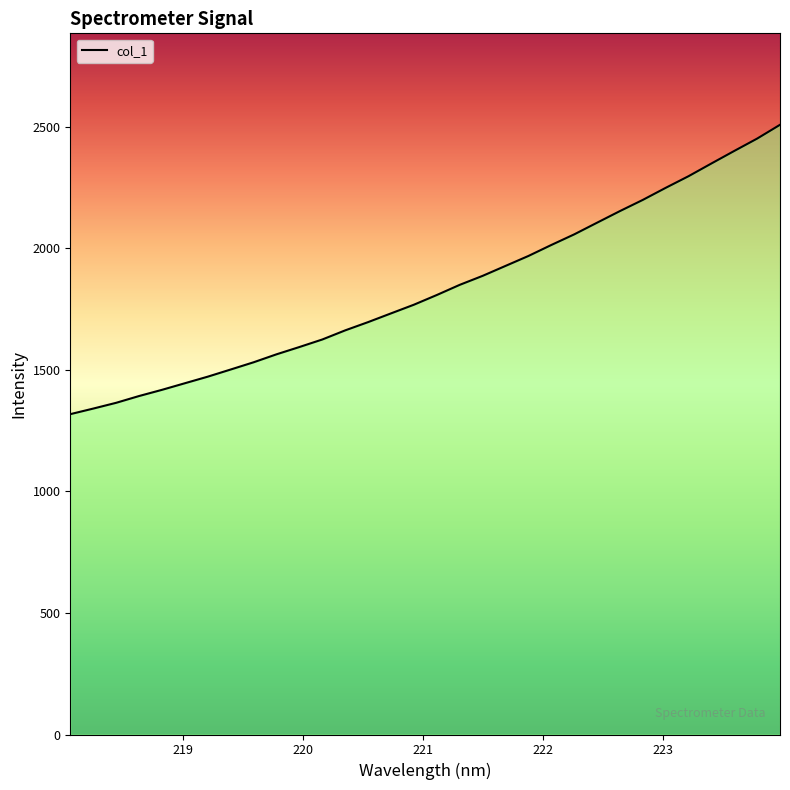

What is the smallest value displayed?

1317.5